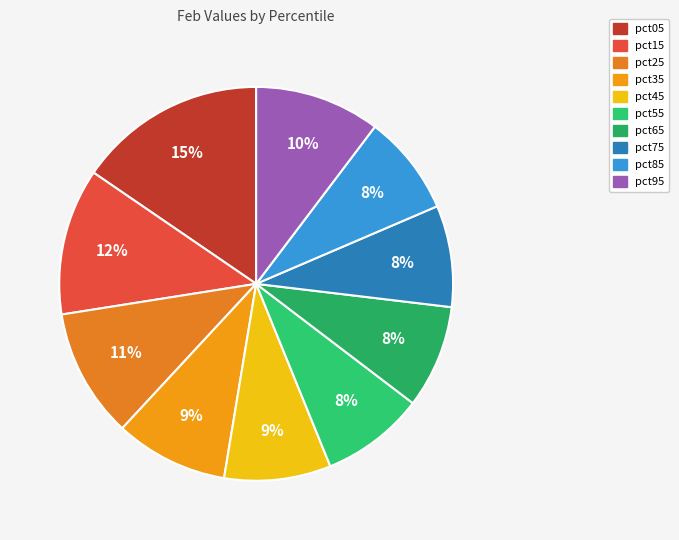

What is the ratio of the value at pct65 to the value at pct05?

0.5